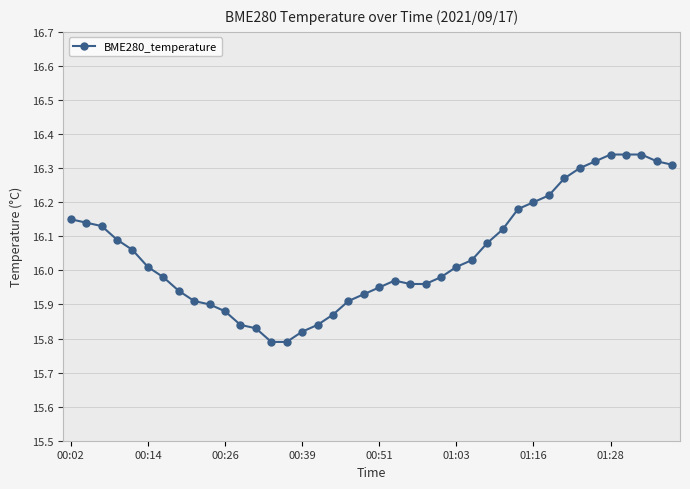

True or false: BME280_temperature has a value of 9.8 at 00:02.

False